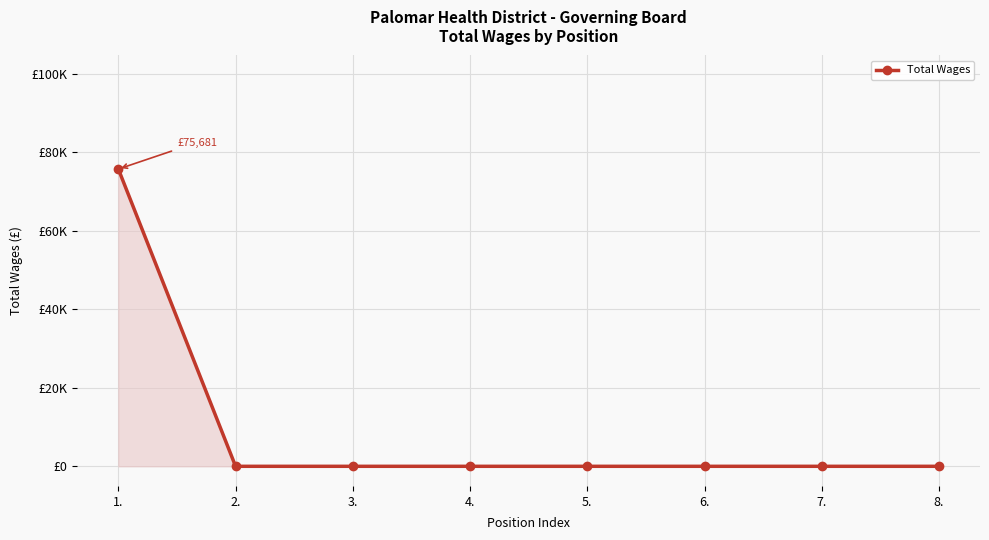

Reading left to right, transcribe all the data shown in this chart.

1.=75681	2.=0	3.=0	4.=0	5.=0	6.=0	7.=0	8.=0